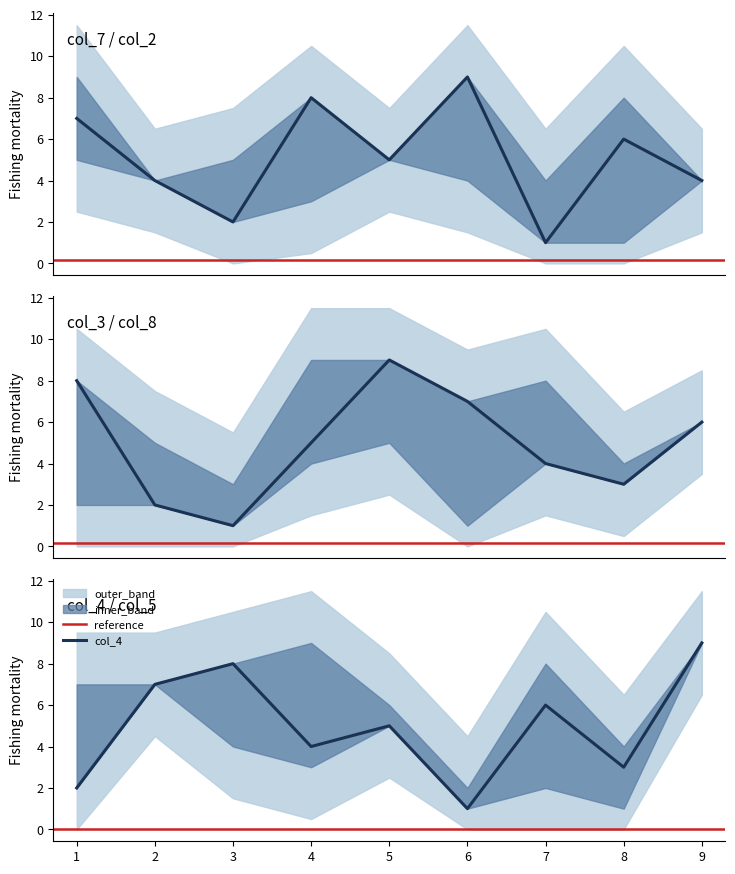

List the labels in order of col_4 value, smallest first.

6, 1, 8, 4, 5, 7, 2, 3, 9